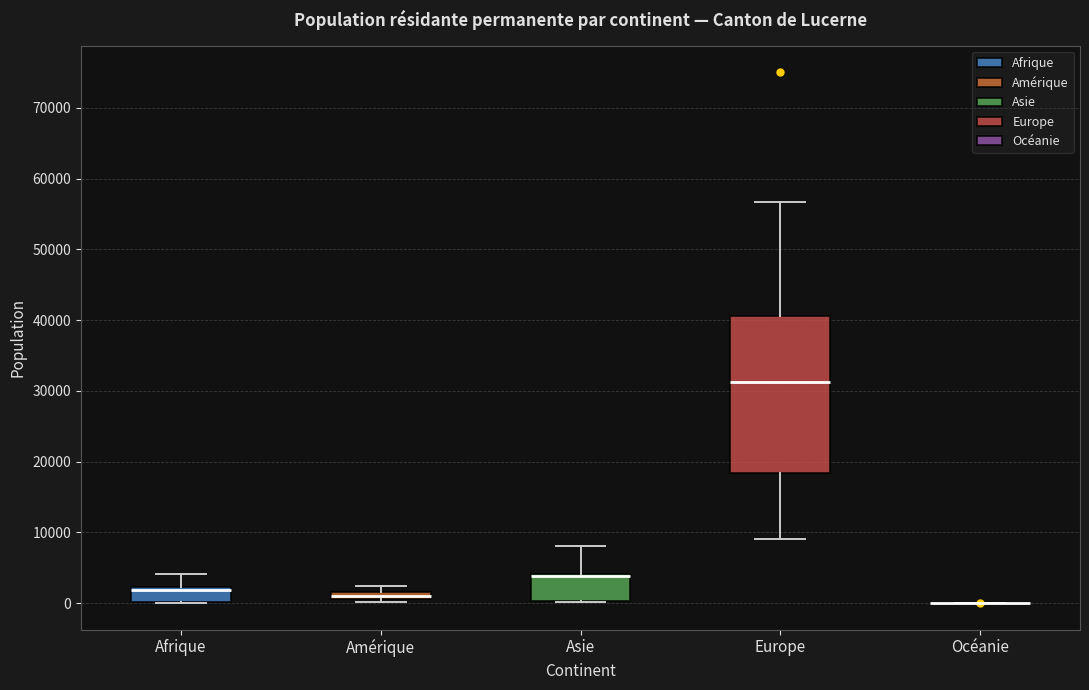

Which box is the tallest, from its lower edge to its upper edge?

Europe